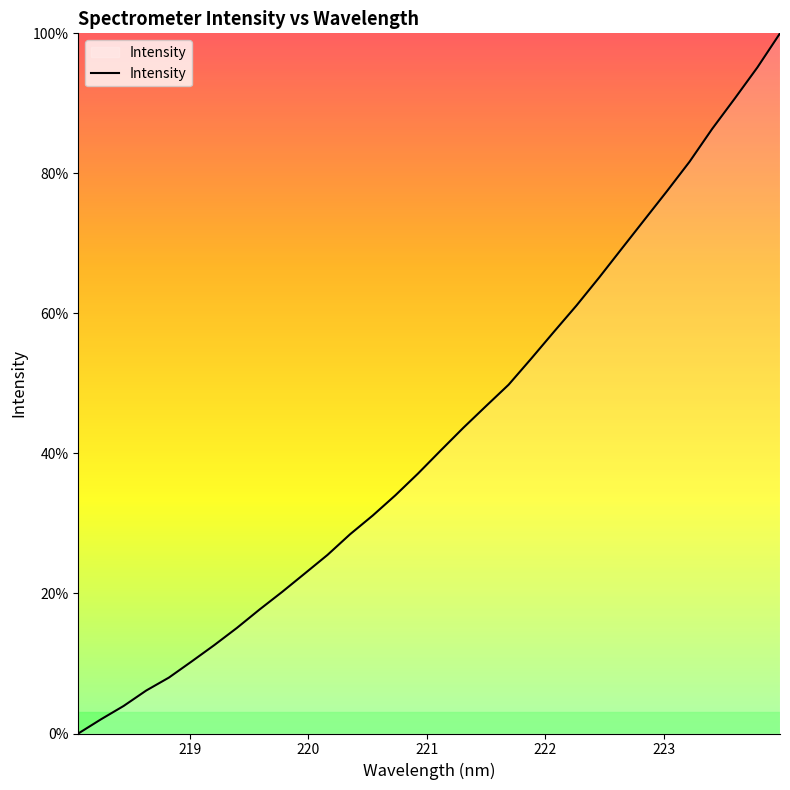

What is the greatest value displayed?

100.0